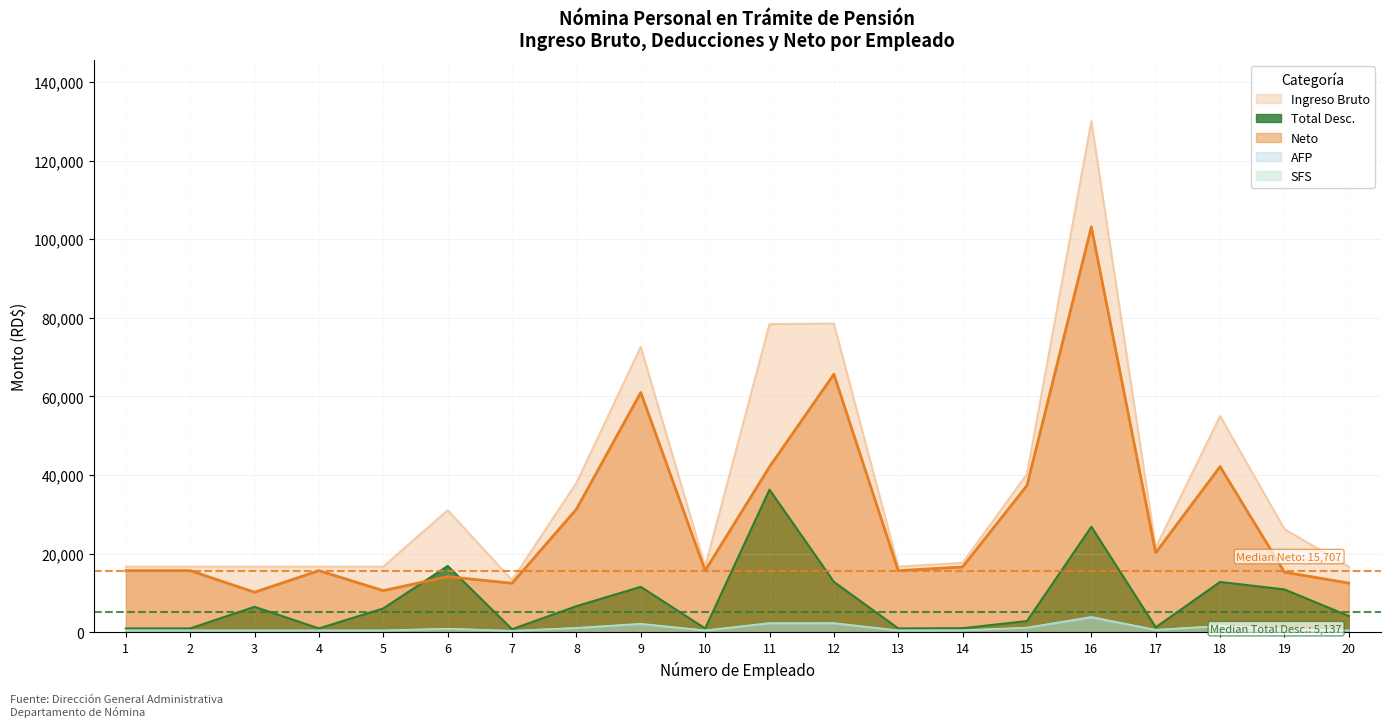

True or false: SFS and AFP cross at least once.

False